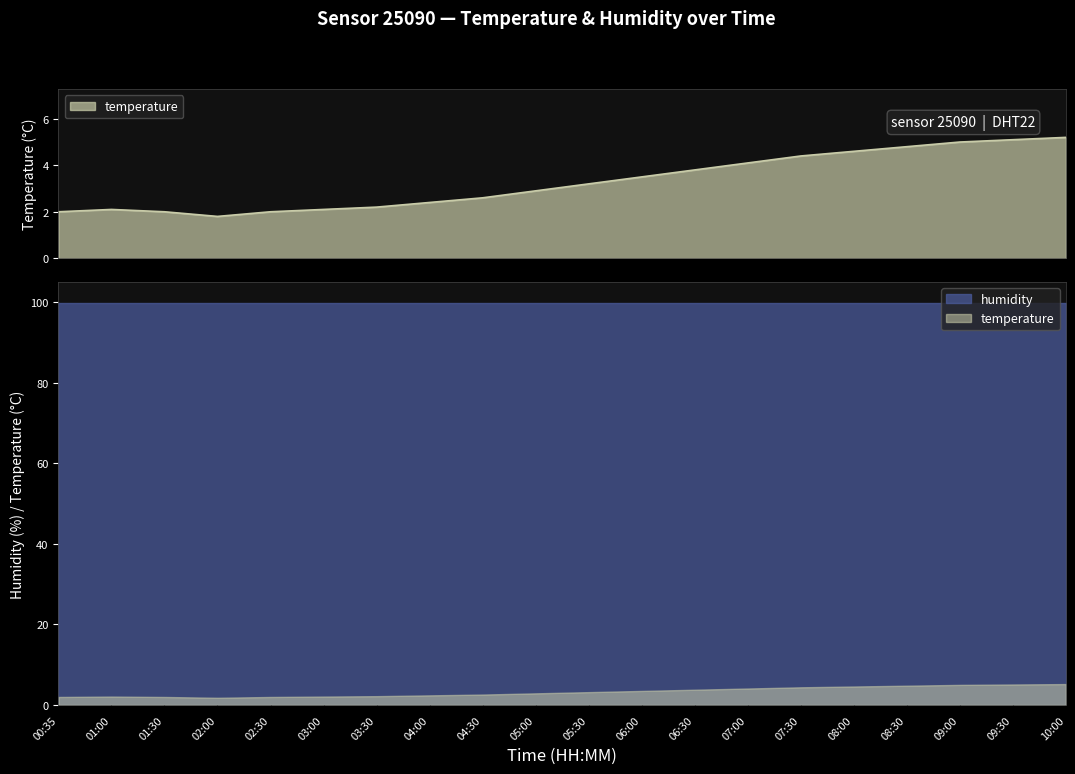

Reading left to right, what are all the values shown in this chart?

2.0	2.1	2.0	1.8	2.0	2.1	2.2	2.4	2.6	2.9	3.2	3.5	3.8	4.1	4.4	4.6	4.8	5.0	5.1	5.2